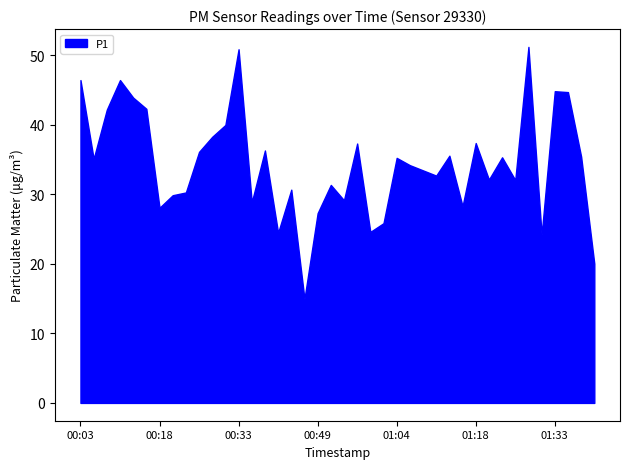

What is the greatest value displayed?

51.2